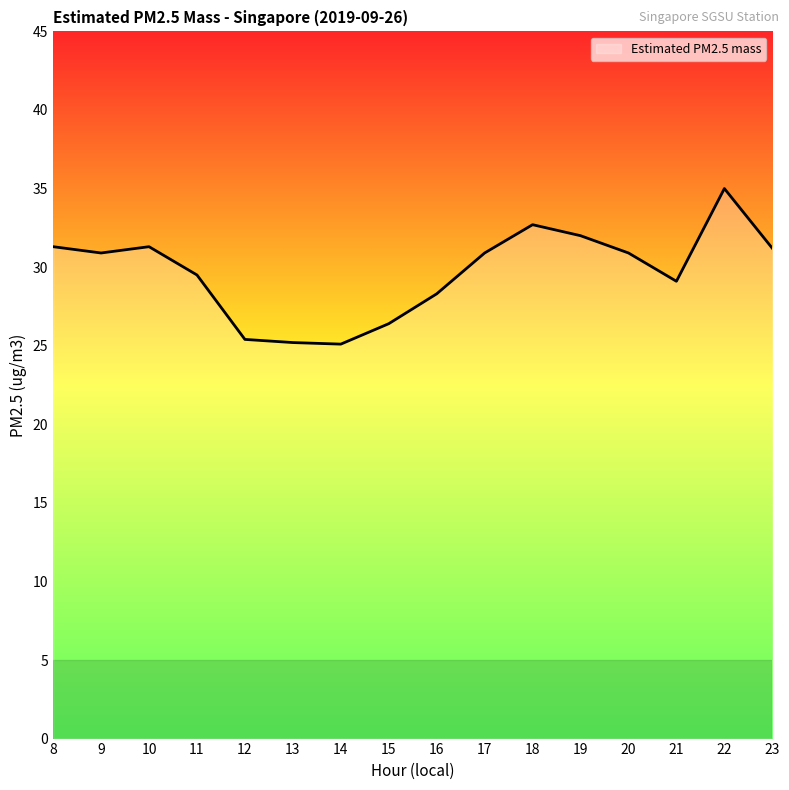

Count the number of values greater than 30.

9